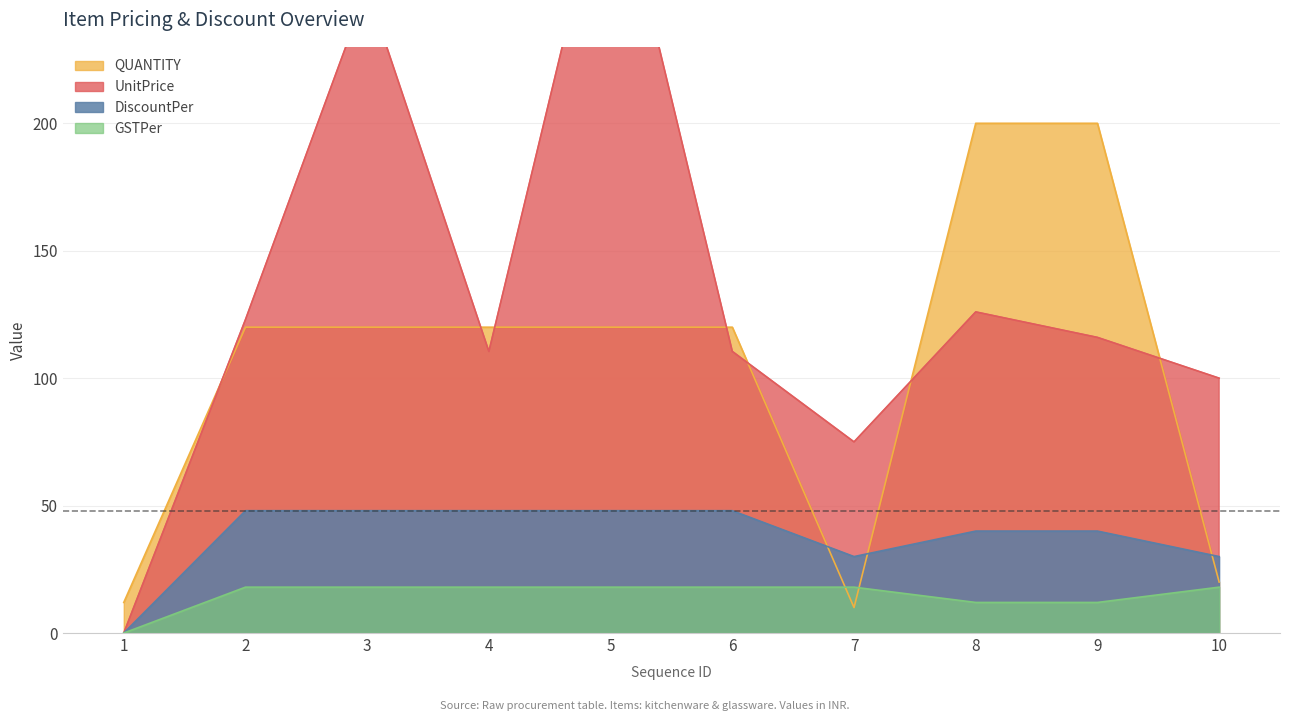

What is the sum of the GSTPer values at 1 and 4?

18